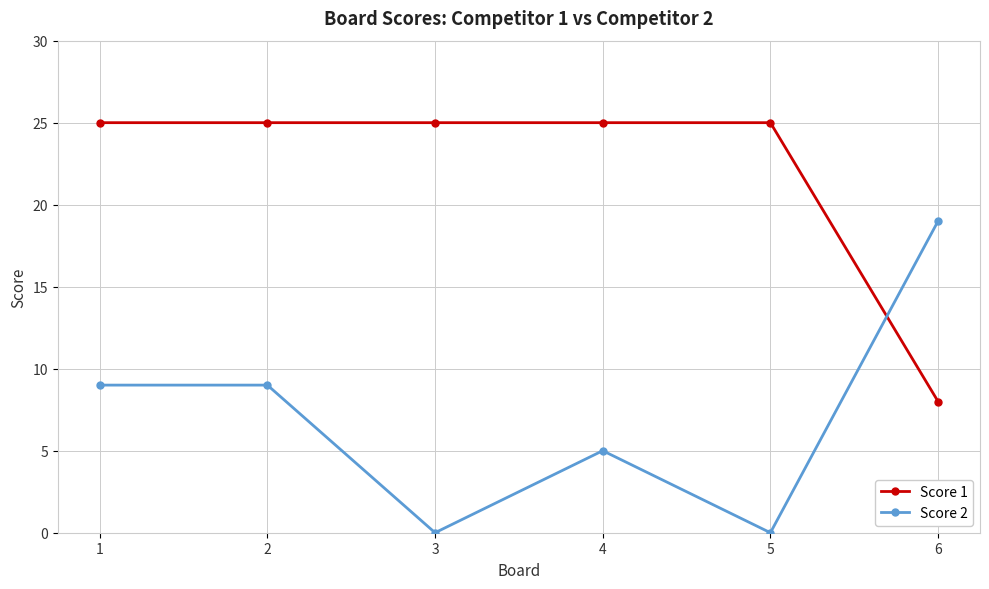

What is the total value across all series at 3?

25